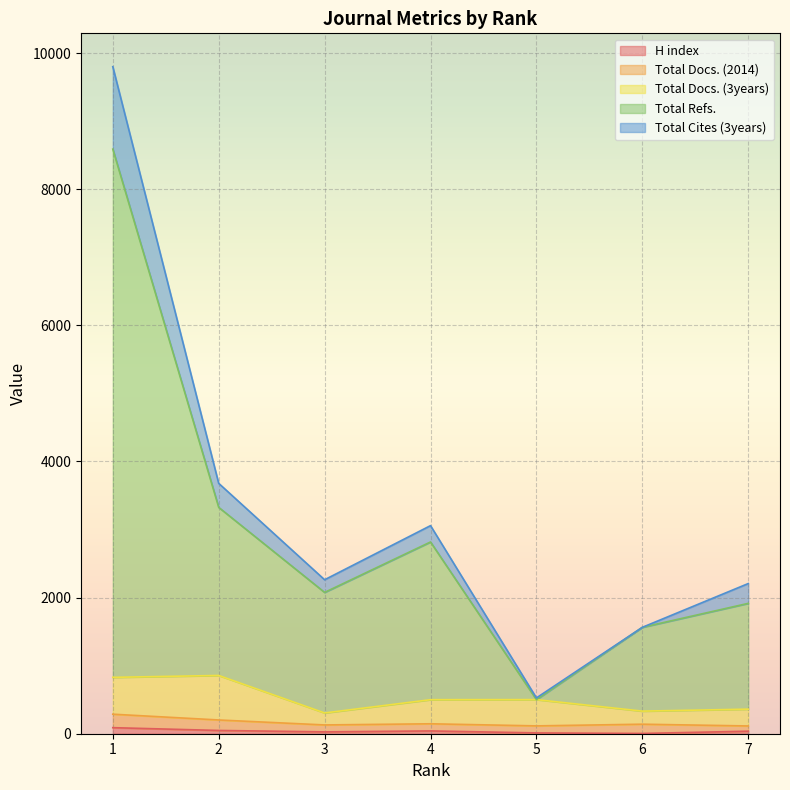

What is the difference between the maximum and minimum values in the Total Cites (3years) series?

9273